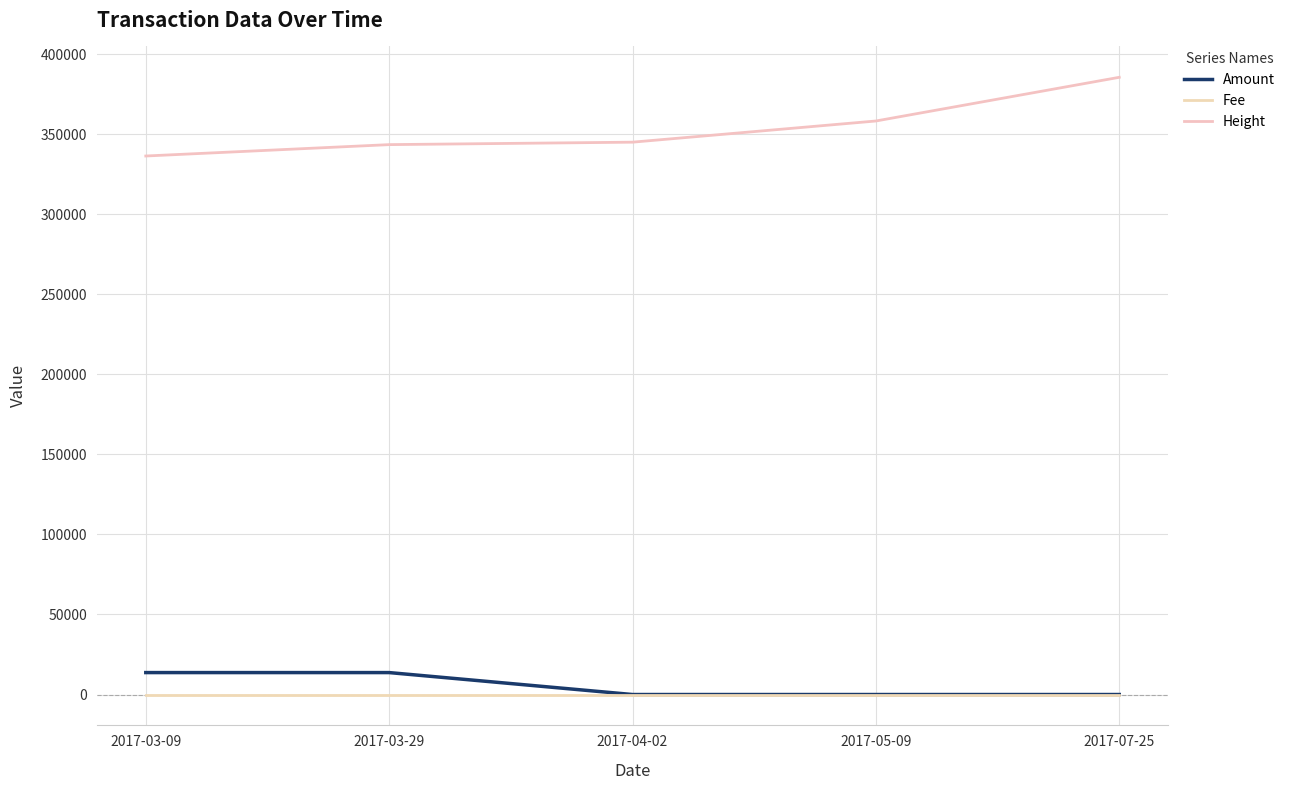

What is the highest value of the Fee series?

1.0